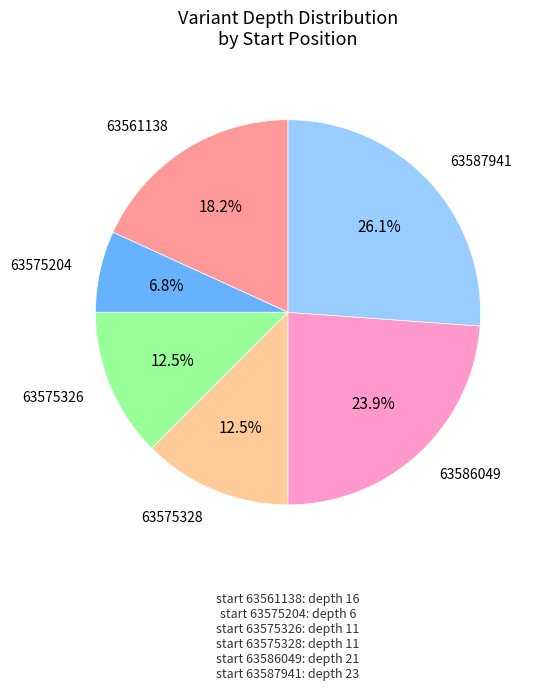

How many slices are in this pie chart?

6